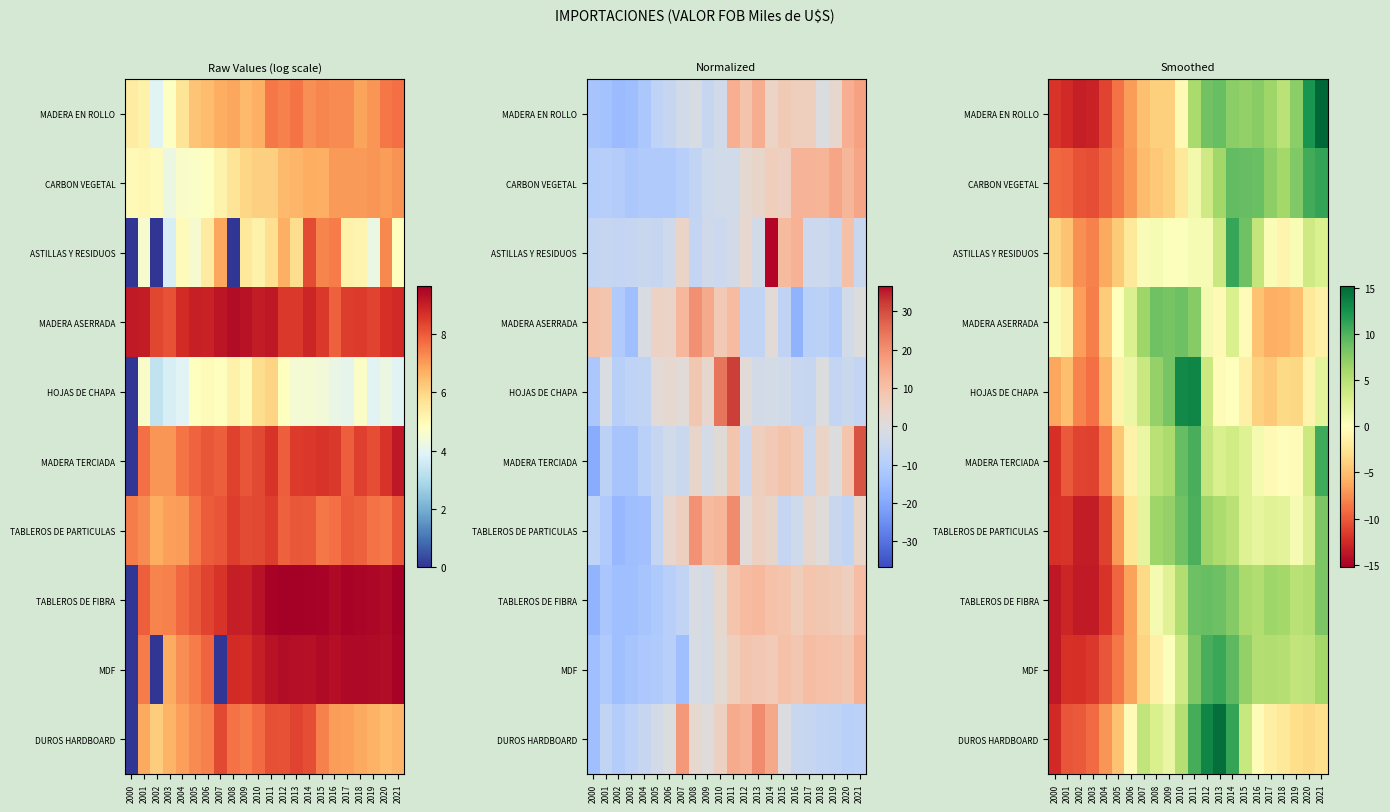

How many series are shown in this chart?

10